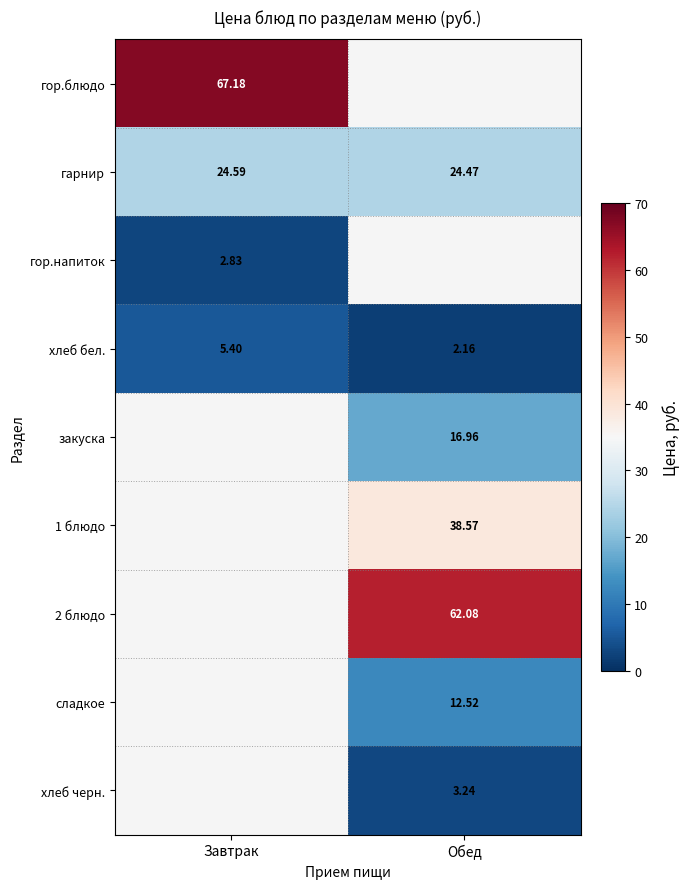

How many data points does each series have?

2